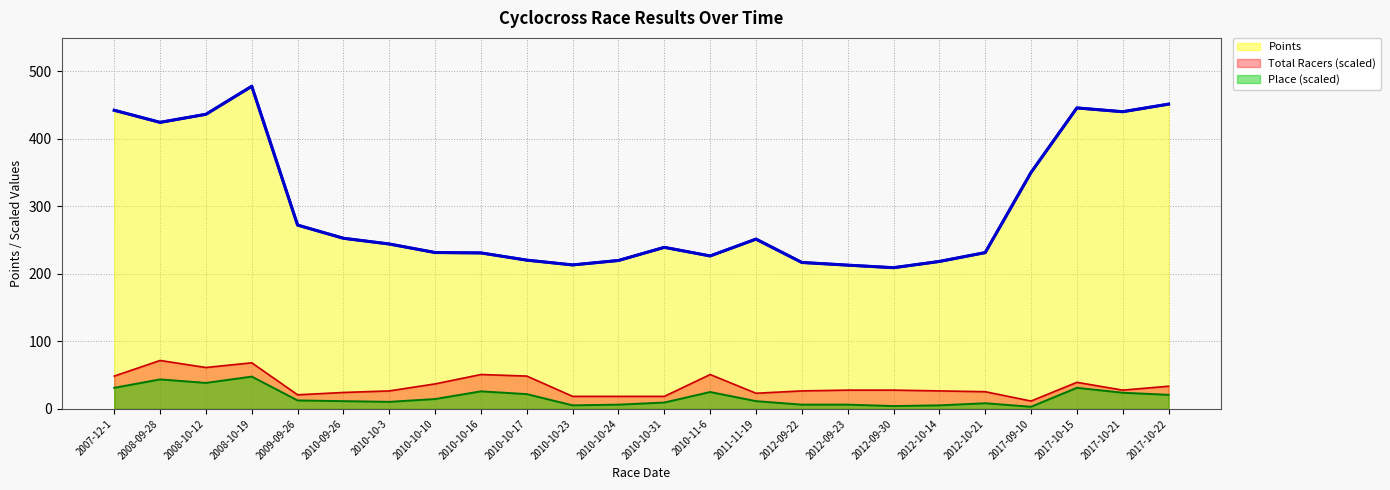

Reading right to left, list all the values displayed in this chart.

Points: 2017-10-22=451.6	2017-10-21=440.3	2017-10-15=445.9	2017-09-10=350.3	2012-10-21=231.5	2012-10-14=218.4	2012-09-30=209.2	2012-09-23=213.0	2012-09-22=216.9	2011-11-19=251.5	2010-11-6=226.6	2010-10-31=239.3	2010-10-24=219.9	2010-10-23=213.3	2010-10-17=220.4	2010-10-16=231.1	2010-10-10=231.6	2010-10-3=244.3	2010-09-26=252.8	2009-09-26=272.3	2008-10-19=478.0	2008-10-12=436.5	2008-09-28=424.6	2007-12-1=442.5
Total Racers: 2017-10-22=33.5	2017-10-21=27.8	2017-10-15=39.3	2017-09-10=11.6	2012-10-21=25.4	2012-10-14=26.6	2012-09-30=27.8	2012-09-23=27.8	2012-09-22=26.6	2011-11-19=23.1	2010-11-6=50.9	2010-10-31=18.5	2010-10-24=18.5	2010-10-23=18.5	2010-10-17=48.6	2010-10-16=50.9	2010-10-10=37.0	2010-10-3=26.6	2010-09-26=24.3	2009-09-26=20.8	2008-10-19=68.2	2008-10-12=61.3	2008-09-28=71.7	2007-12-1=48.6
Place: 2017-10-22=20.8	2017-10-21=23.9	2017-10-15=31.2	2017-09-10=3.1	2012-10-21=8.3	2012-10-14=5.2	2012-09-30=4.2	2012-09-23=6.2	2012-09-22=6.2	2011-11-19=11.4	2010-11-6=24.9	2010-10-31=9.4	2010-10-24=6.2	2010-10-23=5.2	2010-10-17=21.8	2010-10-16=26.0	2010-10-10=14.5	2010-10-3=10.4	2010-09-26=11.4	2009-09-26=12.5	2008-10-19=47.8	2008-10-12=38.4	2008-09-28=43.6	2007-12-1=31.2